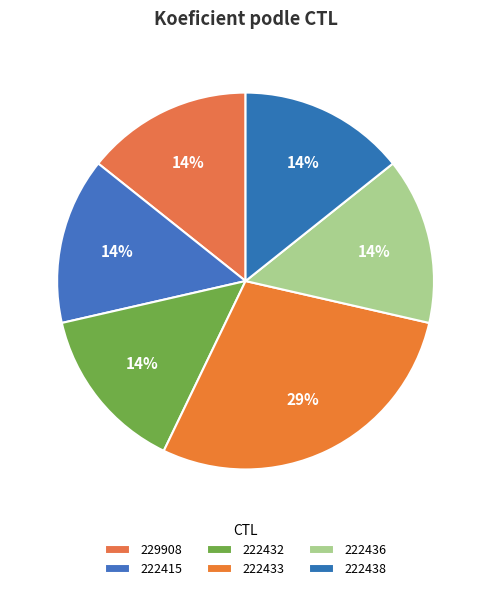

Do 222433 and 222432 together represent more than half of the pie?

No